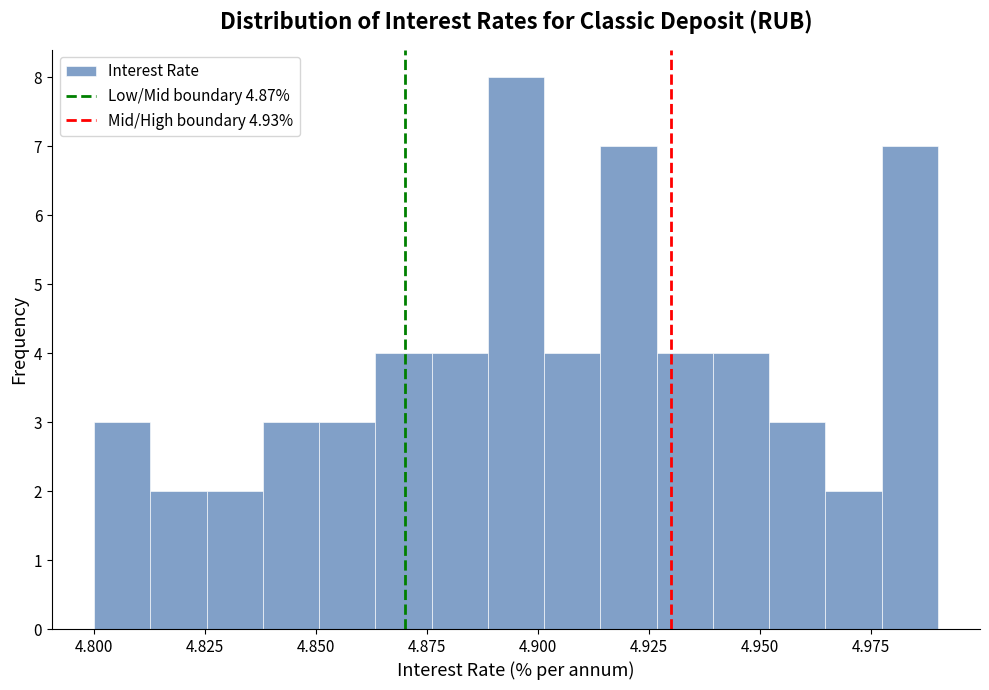

Read against the x-axis, roughly where is the centre of the tallest bar?

4.895